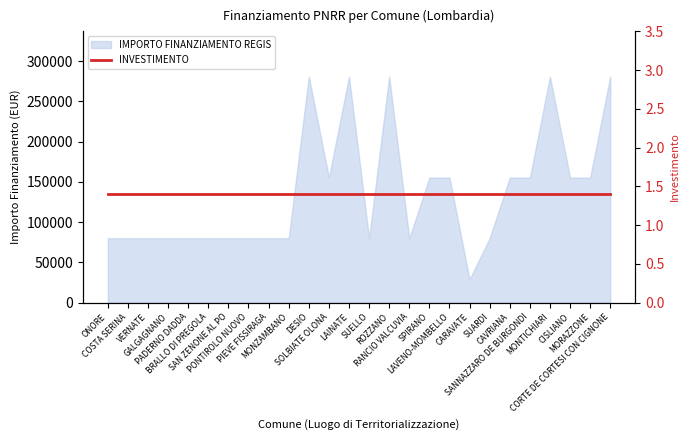

Reading left to right, what are all the values shown in this chart?

ONORE=79922	COSTA SERINA=79922	VERNATE=79922	GALGAGNANO=79922	PADERNO DADDA=79922	BRALLO DI PREGOLA=79922	SAN ZENONE AL PO=79922	PONTIROLO NUOVO=79922	PIEVE FISSIRAGA=79922	MONZAMBANO=79922	DESIO=280932	SOLBIATE OLONA=155234	LAINATE=280932	SUELLO=79922	ROZZANO=280932	RANCIO VALCUVIA=79922	SPIRANO=155234	LAVENO-MOMBELLO=155234	CARAVATE=28902	SUARDI=79922	CAVRIANA=155234	SANNAZZARO DE BURGONDI=155234	MONTICHIARI=280932	CISLIANO=155234	MORAZZONE=155234	CORTE DE CORTESI CON CIGNONE=280932